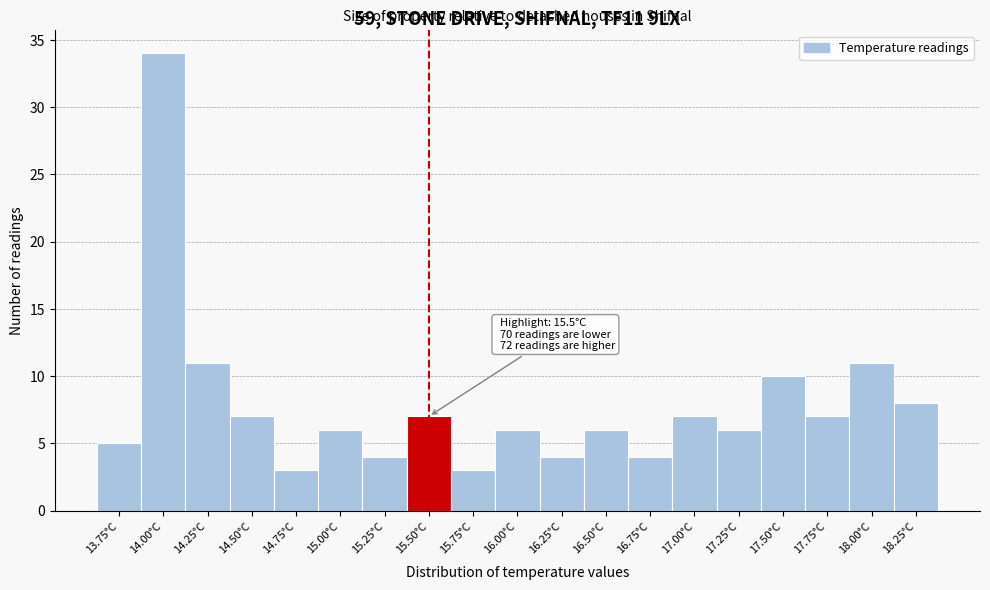

Reading left to right, list all the values displayed in this chart.

13.75°C=5	14.00°C=34	14.25°C=11	14.50°C=7	14.75°C=3	15.00°C=6	15.25°C=4	15.50°C=7	15.75°C=3	16.00°C=6	16.25°C=4	16.50°C=6	16.75°C=4	17.00°C=7	17.25°C=6	17.50°C=10	17.75°C=7	18.00°C=11	18.25°C=8